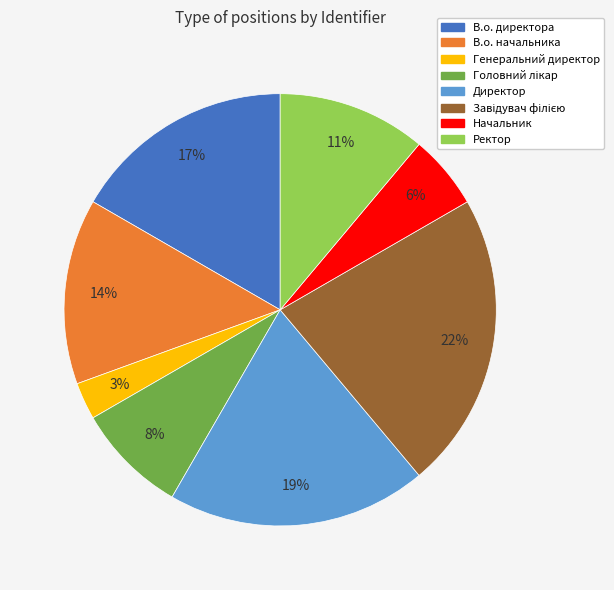

Between В.о. директора and Генеральний директор, which is larger?

В.о. директора